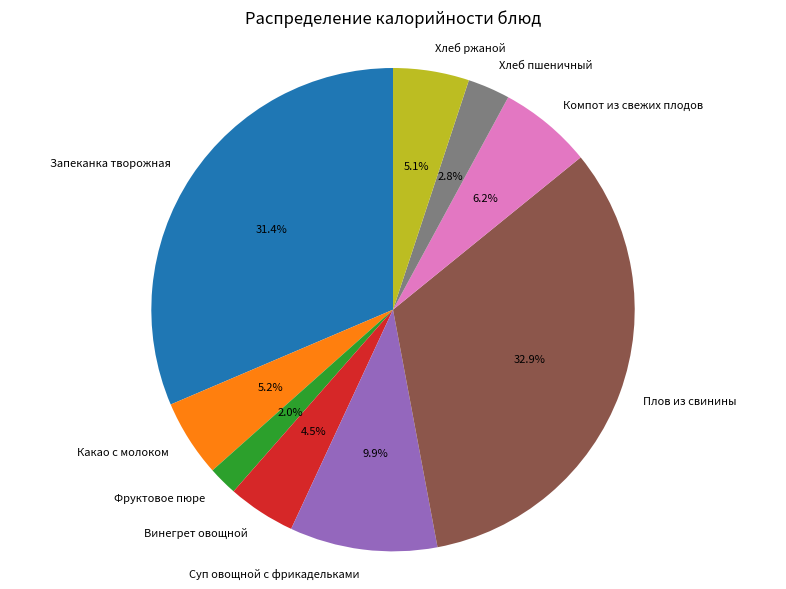

Is the sum of Хлеб пшеничный and Винегрет овощной greater than half?

No